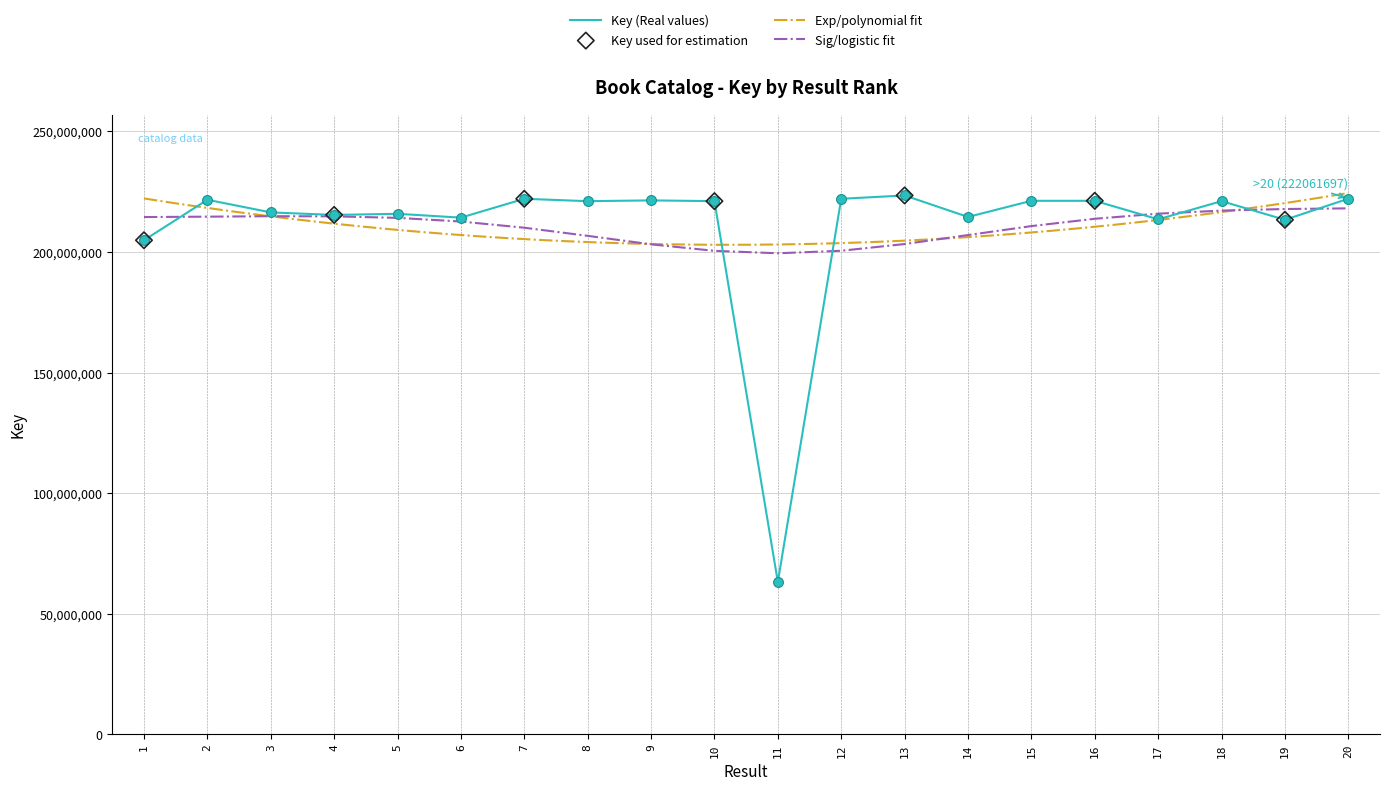

Between 3 and 12, which is larger?

12